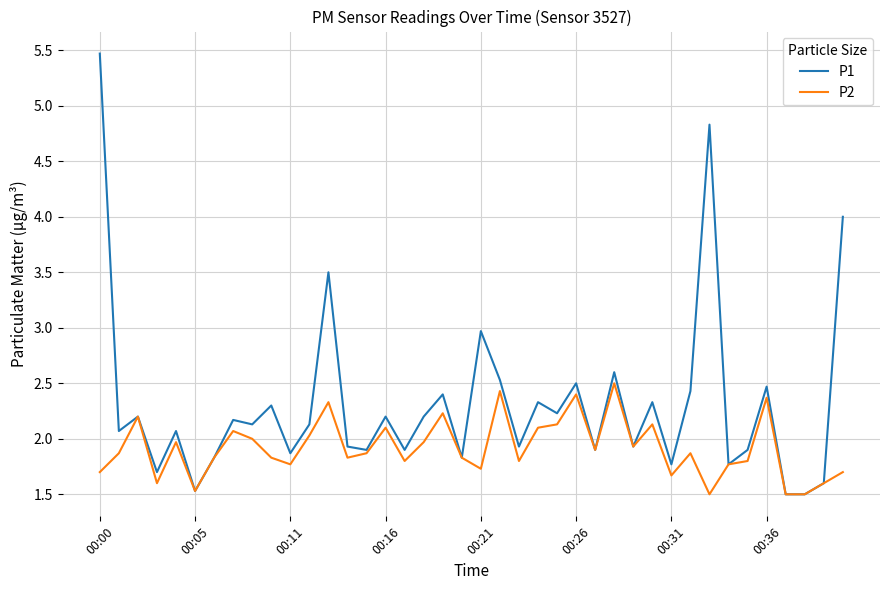

Which series has the largest total across all categories?

P1